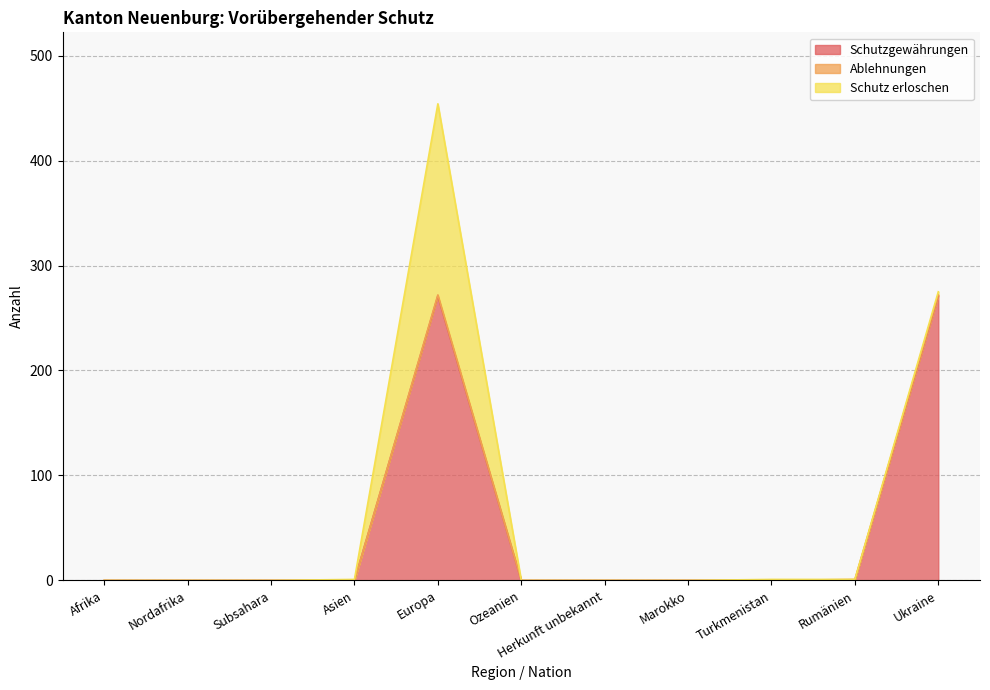

How many data points does each series have?

11